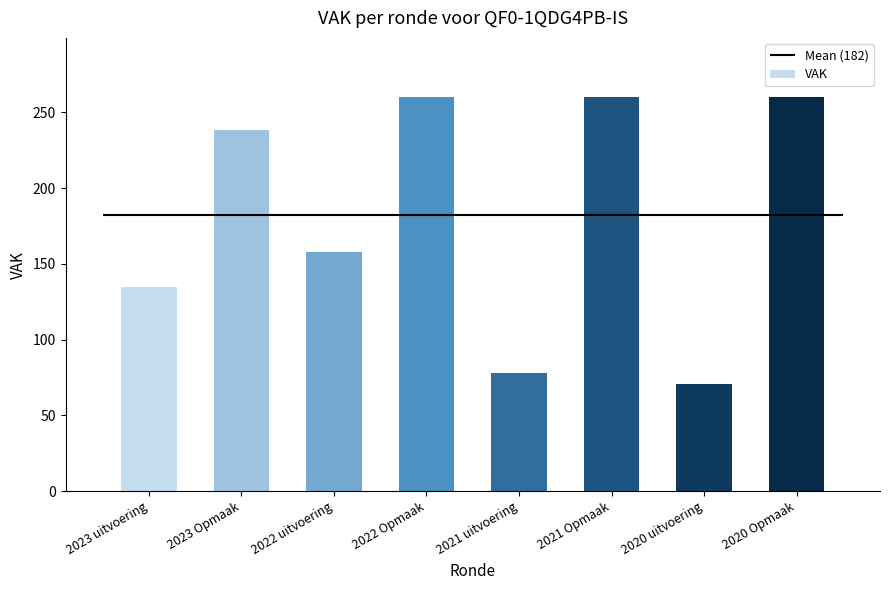

What is the greatest value displayed?

260